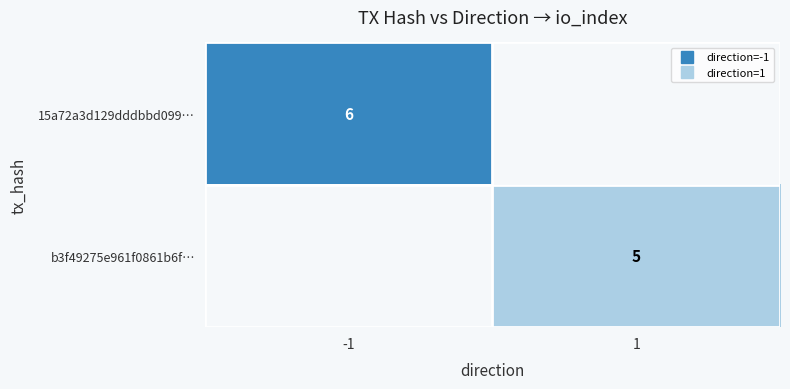

At which category does the chart reach its peak across all series?

-1